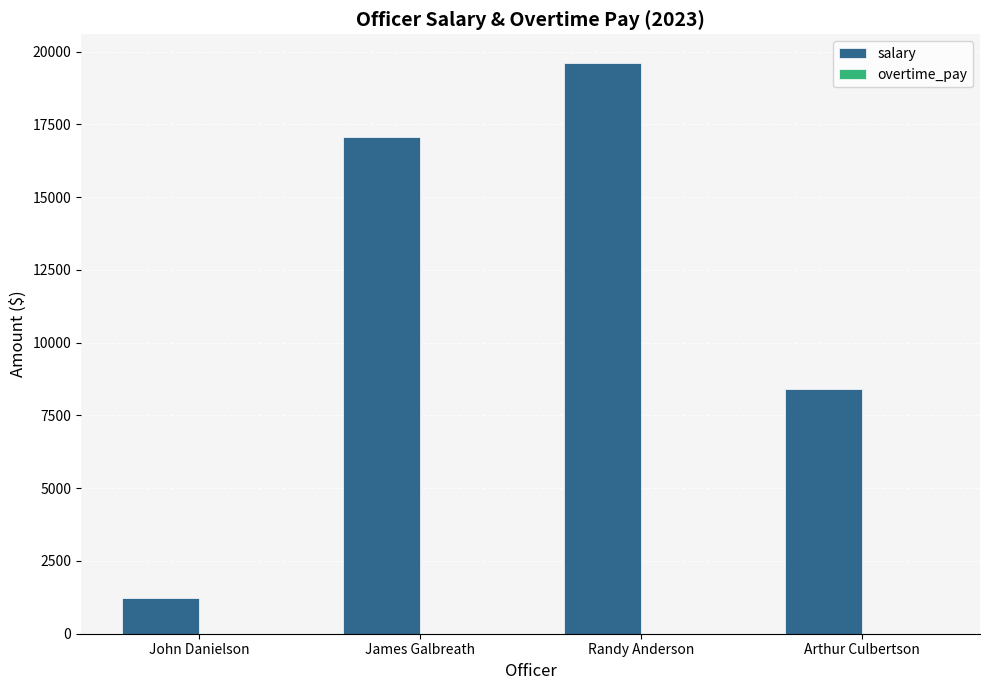

List the labels in order of value, smallest first.

John Danielson, Arthur Culbertson, James Galbreath, Randy Anderson